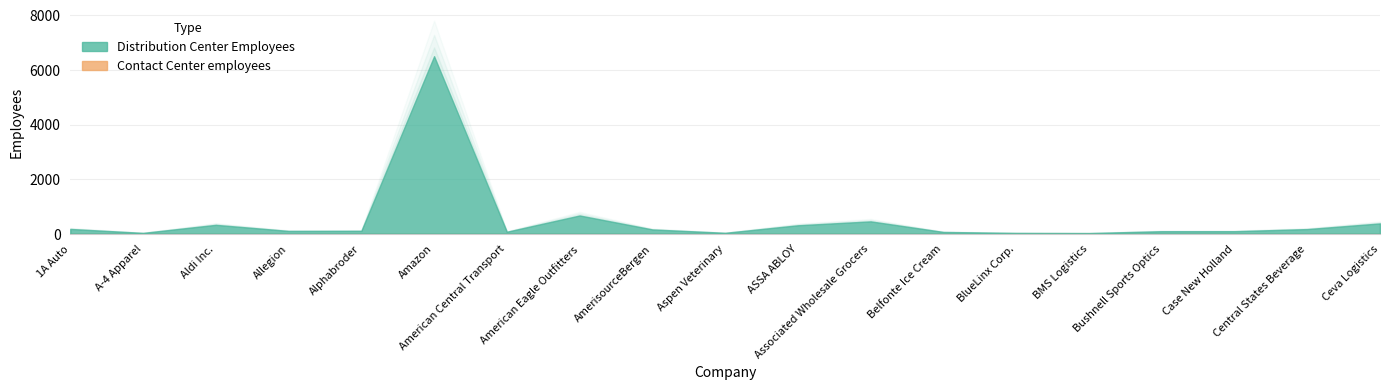

True or false: Contact Center employees and Distribution Center Employees intersect in this chart.

False